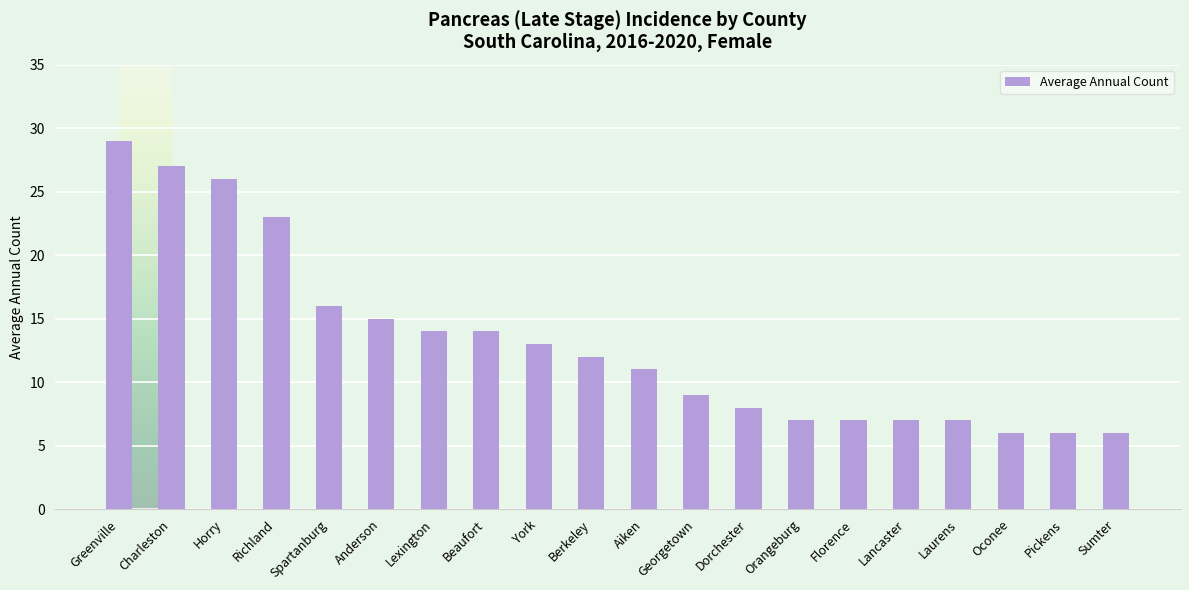

What is the label of the 2nd bar from the right?

Pickens